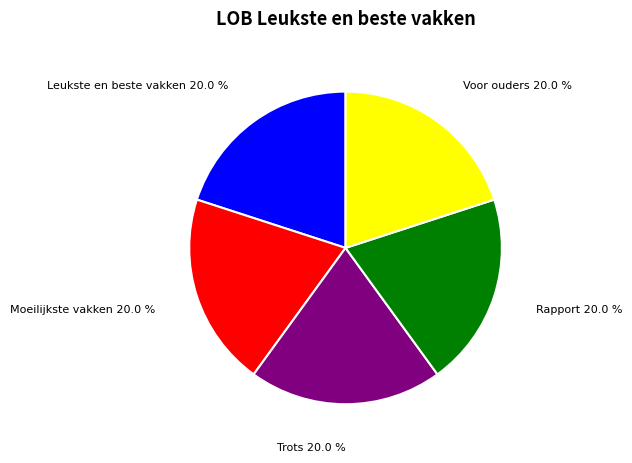

Does Moeilijkste vakken account for over 50% of the chart?

No